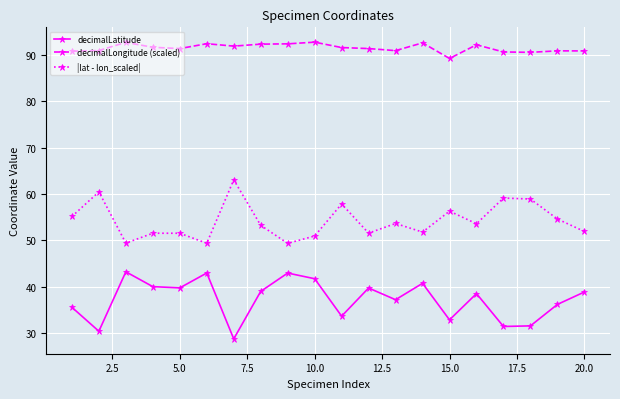

True or false: |lat - lon_scaled| and decimalLatitude cross at least once.

False